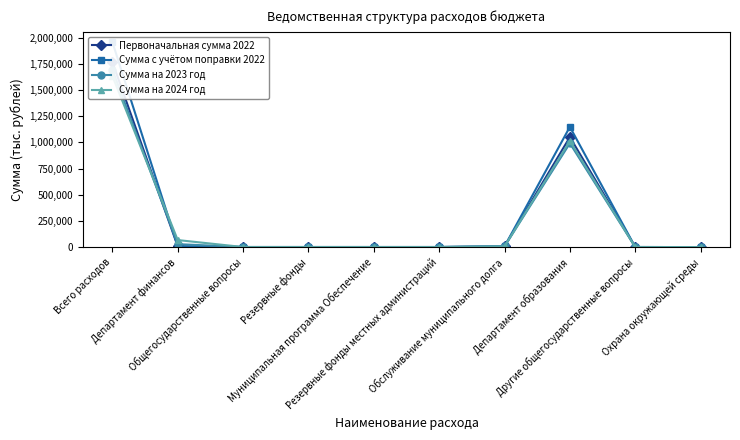

What is the average value of the Первоначальная сумма 2022 series?

283614.2